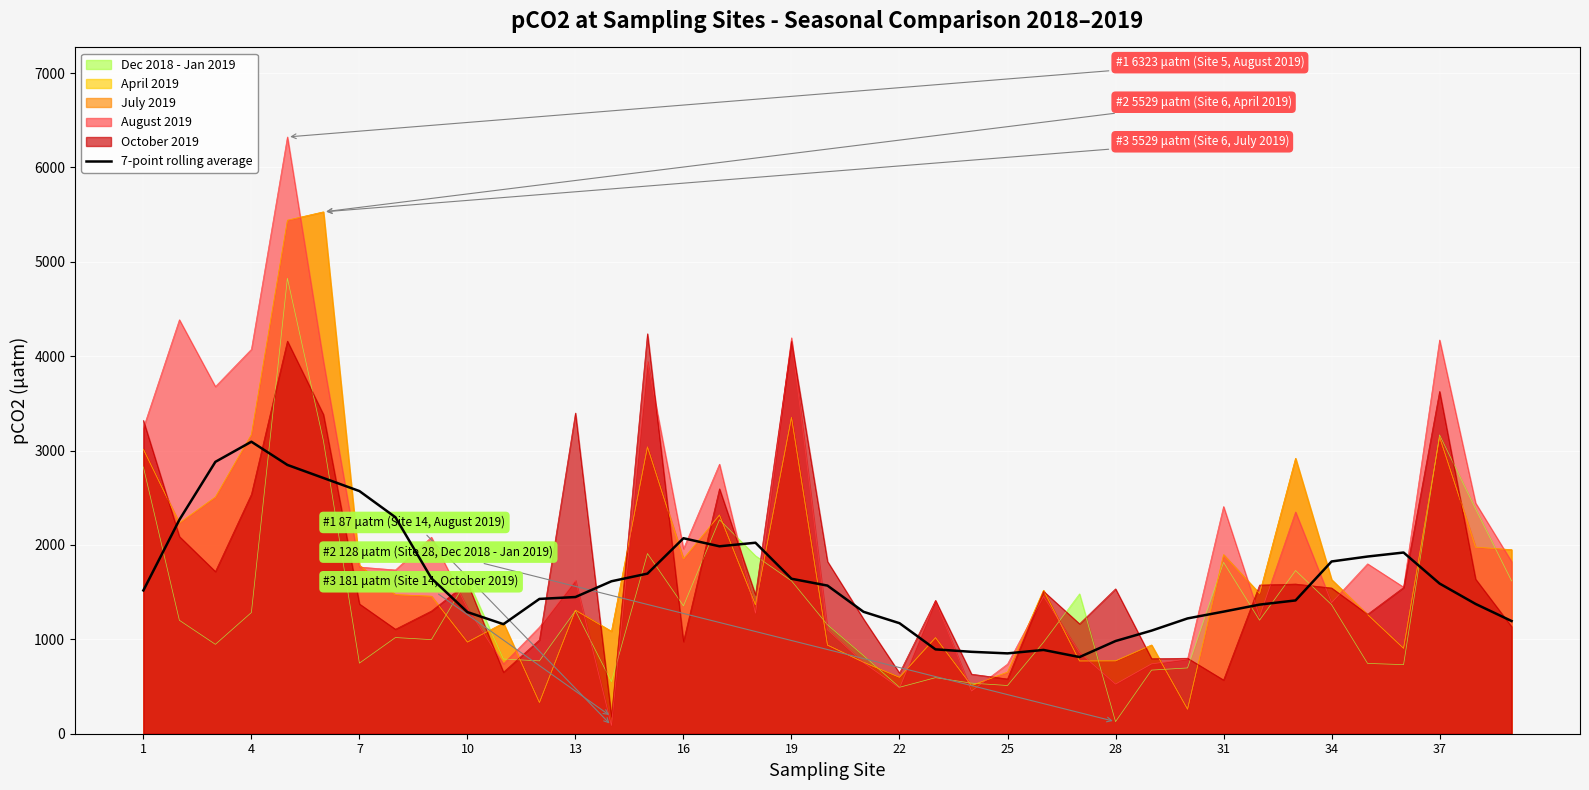

Which has a higher value, 38 or 14?

14